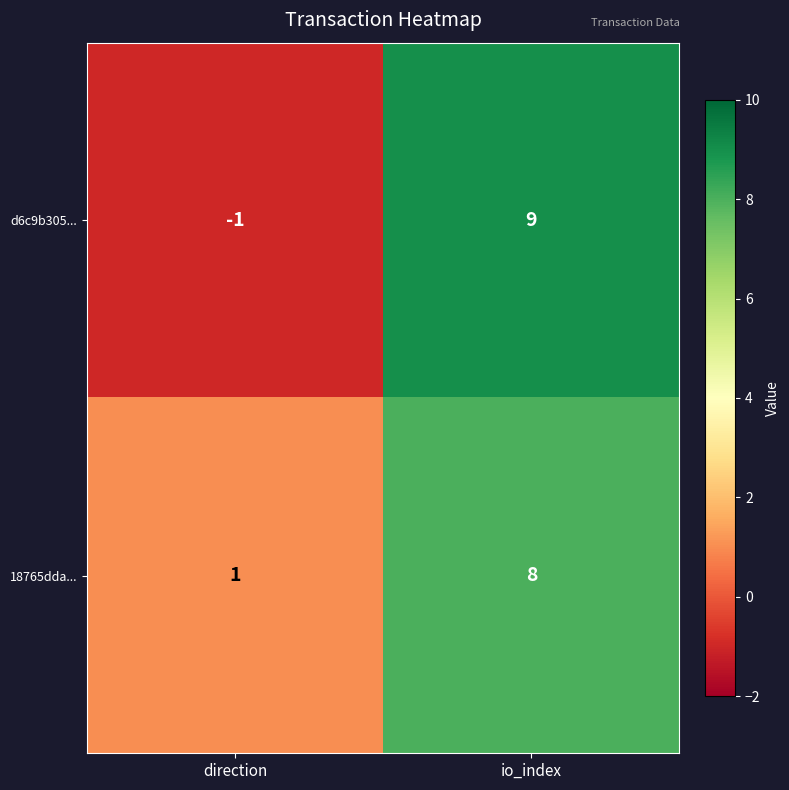

Which series changed the most between direction and io_index?

d6c9b305...